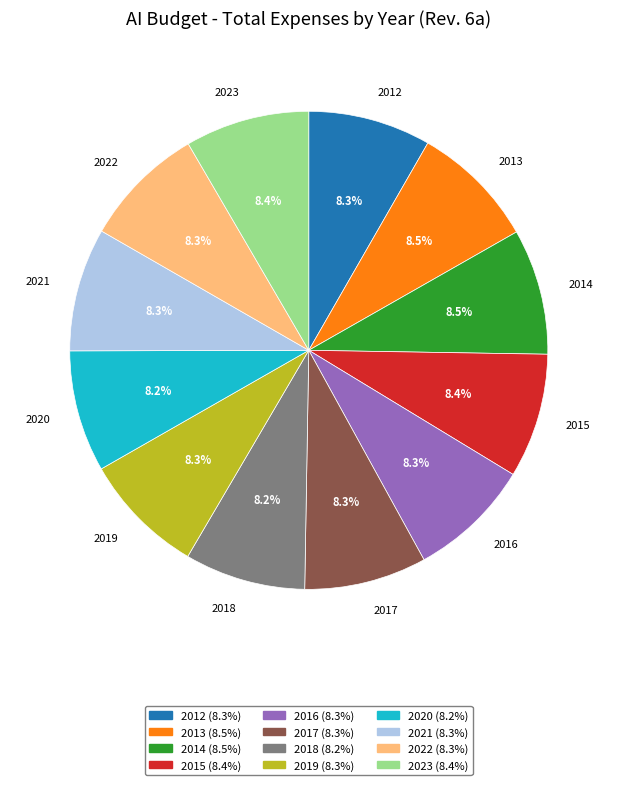

Is there any slice that represents more than half of the pie?

No